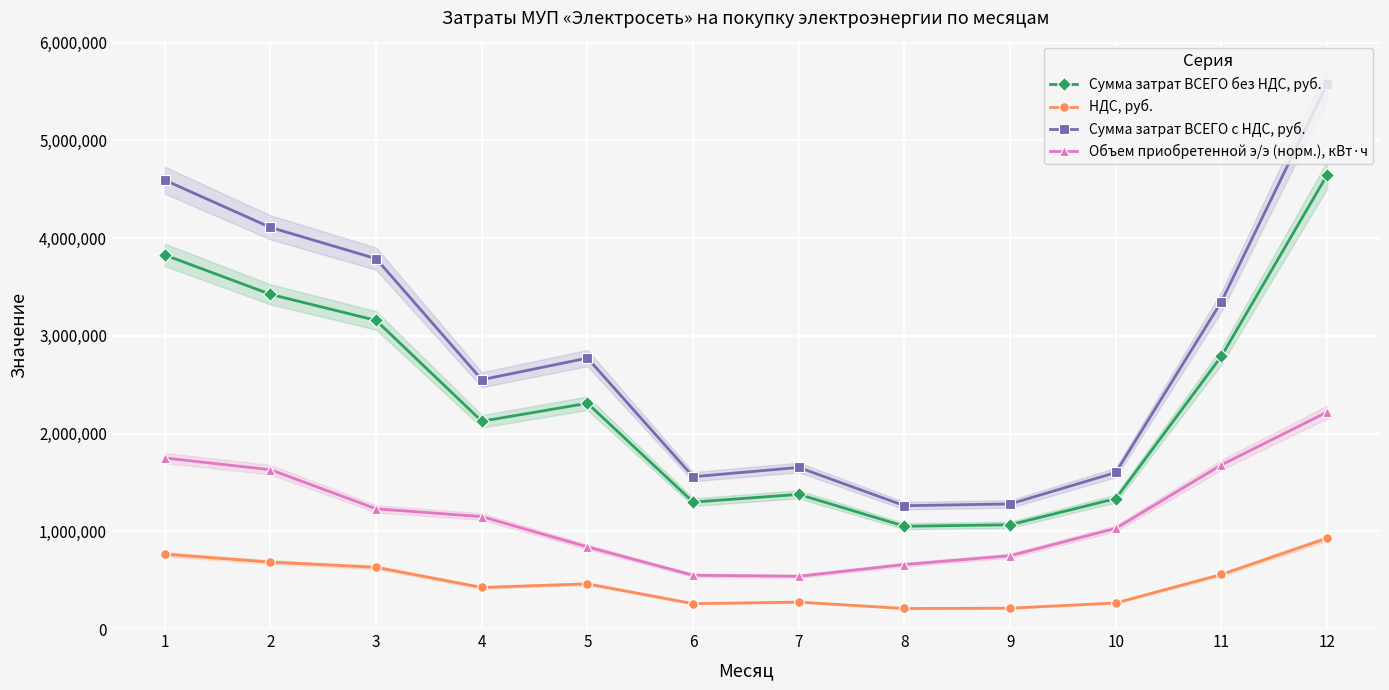

Reading left to right, list all the values displayed in this chart.

Сумма затрат ВСЕГО без НДС, руб.: 1=3827119.0	2=3424313.8	3=3157739.6	4=2125870.6	5=2309961.3	6=1298671.0	7=1377757.8	8=1051381.8	9=1066476.9	10=1334615.6	11=2792518.6	12=4646392.8
НДС, руб.: 1=765423.8	2=684862.8	3=631547.9	4=425174.1	5=461992.3	6=259734.2	7=275551.6	8=210276.4	9=213295.4	10=266923.1	11=558503.7	12=929278.6
Сумма затрат ВСЕГО с НДС, руб.: 1=4592542.8	2=4109176.6	3=3789287.5	4=2551044.7	5=2771953.6	6=1558405.2	7=1653309.3	8=1261658.2	9=1279772.3	10=1601538.7	11=3351022.4	12=5575671.3
Объем приобретенной э/э (норм.), кВт·ч: 1=1750000.0	2=1630000.0	3=1230000.0	4=1150000.0	5=840000.0	6=550000.0	7=540000.0	8=660000.0	9=750000.0	10=1030000.0	11=1680000.0	12=2220000.0